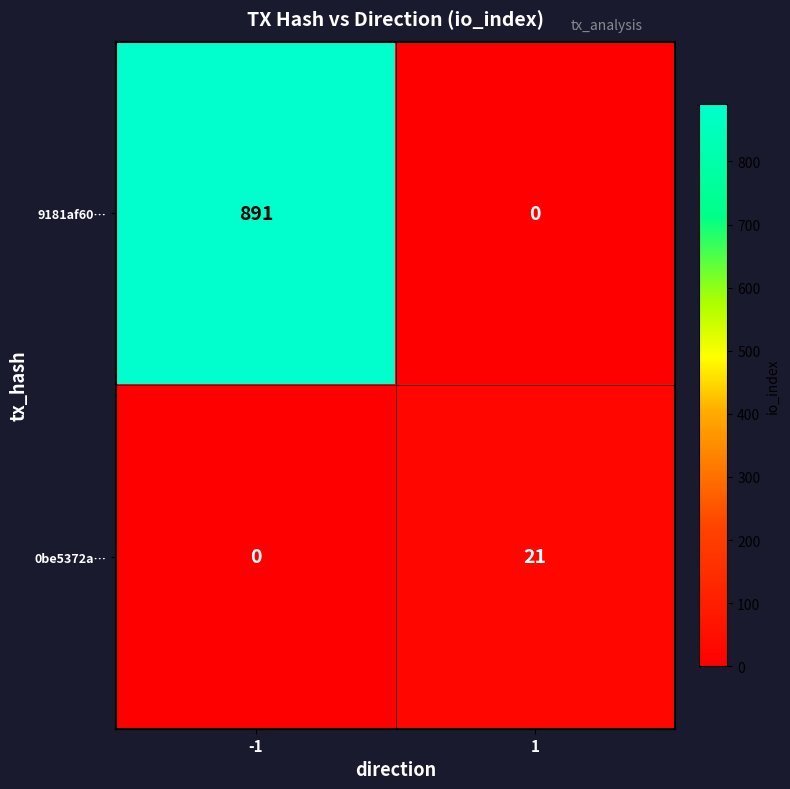

Which series has the widest spread of values?

9181af60…